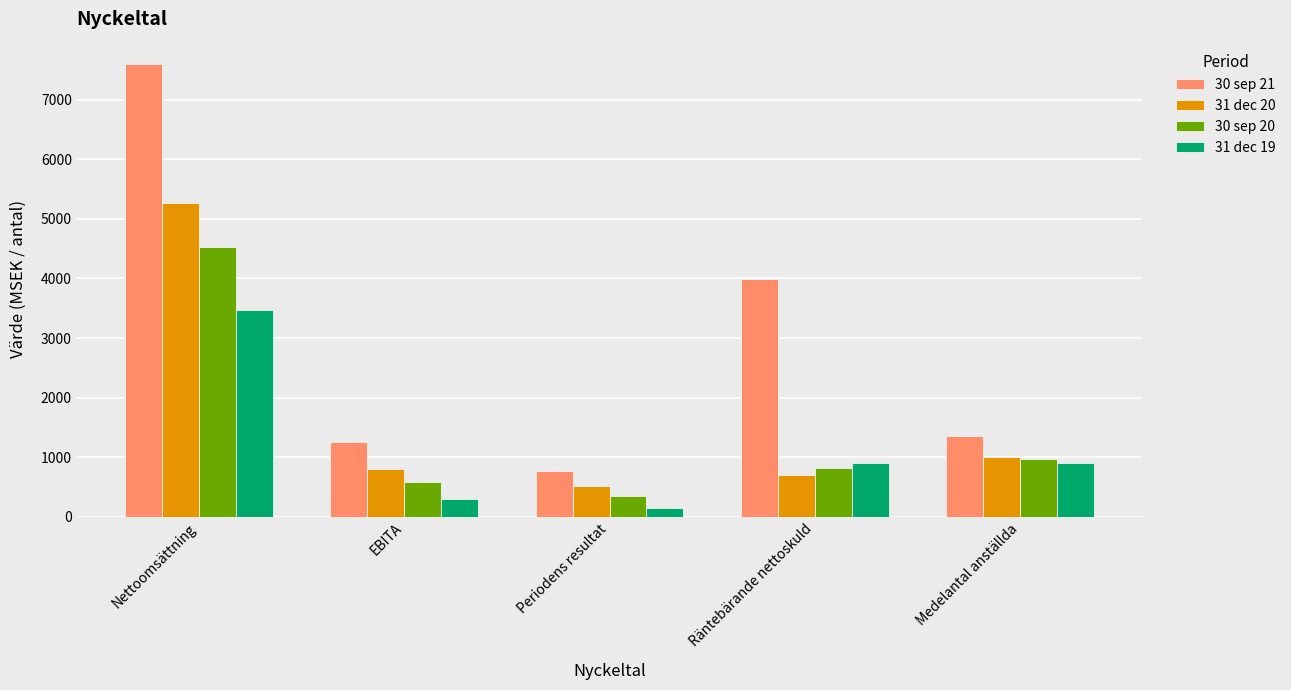

At which label does 30 sep 21 first exceed 1365?

Nettoomsättning